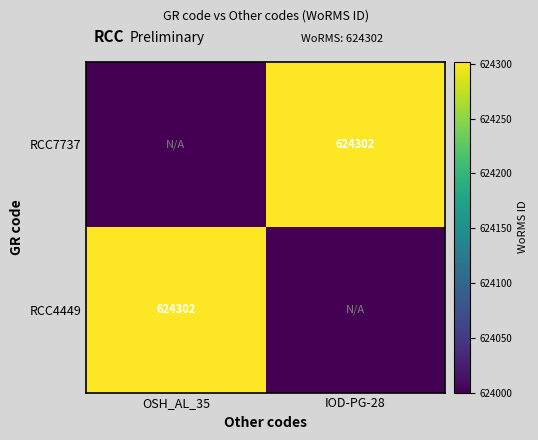

The value of RCC7737 at IOD-PG-28 is 158862. True or false?

False